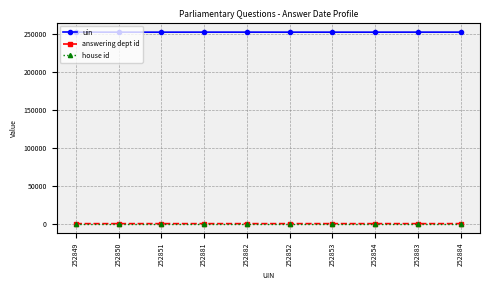

Is it true that house id equals 1 at 252883?

True